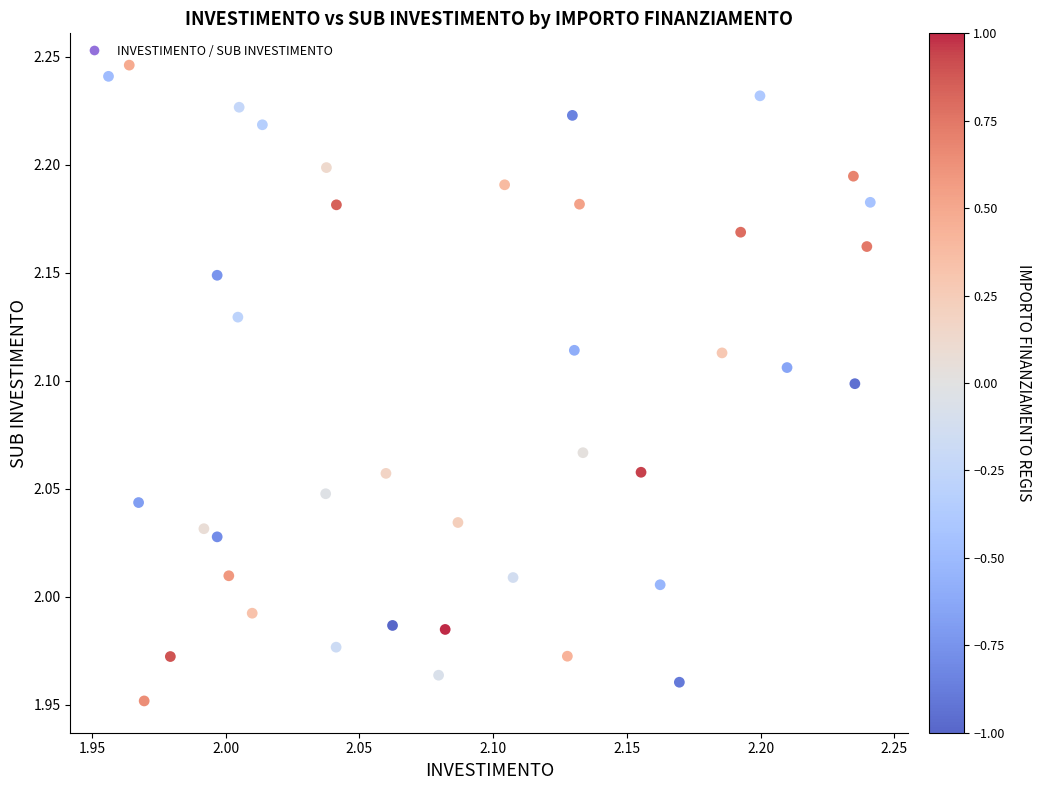

What is the range of X values (max minus min)?

0.3